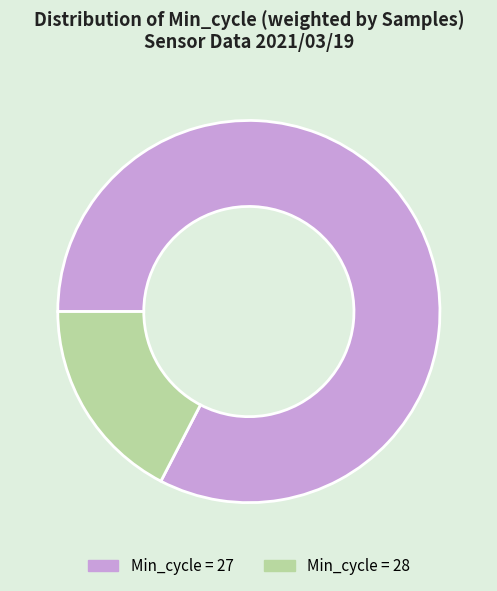

Is there any slice that represents more than half of the pie?

Yes